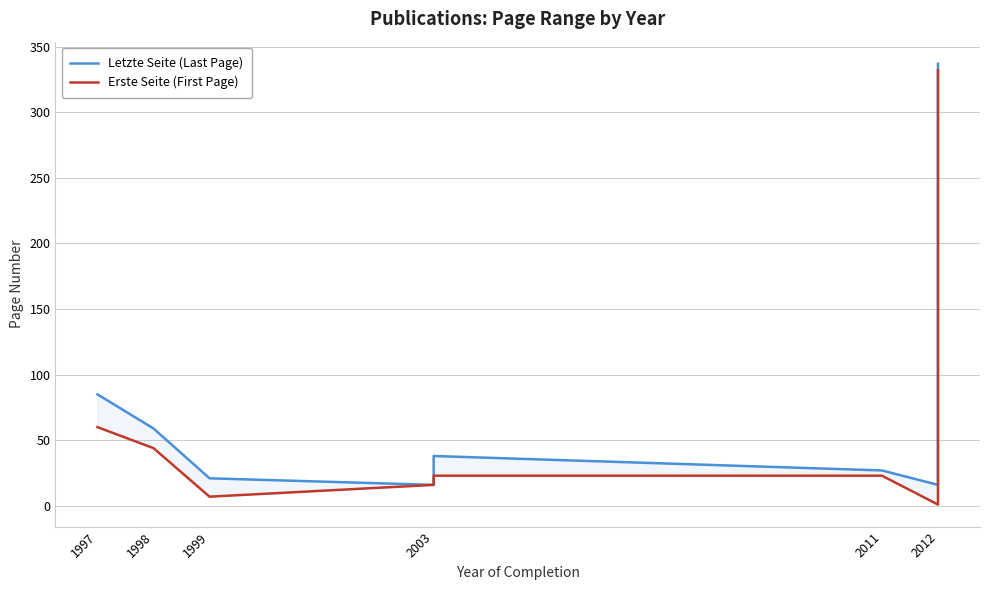

List the series in order of their overall mean, lowest first.

Erste Seite (First Page), Letzte Seite (Last Page)